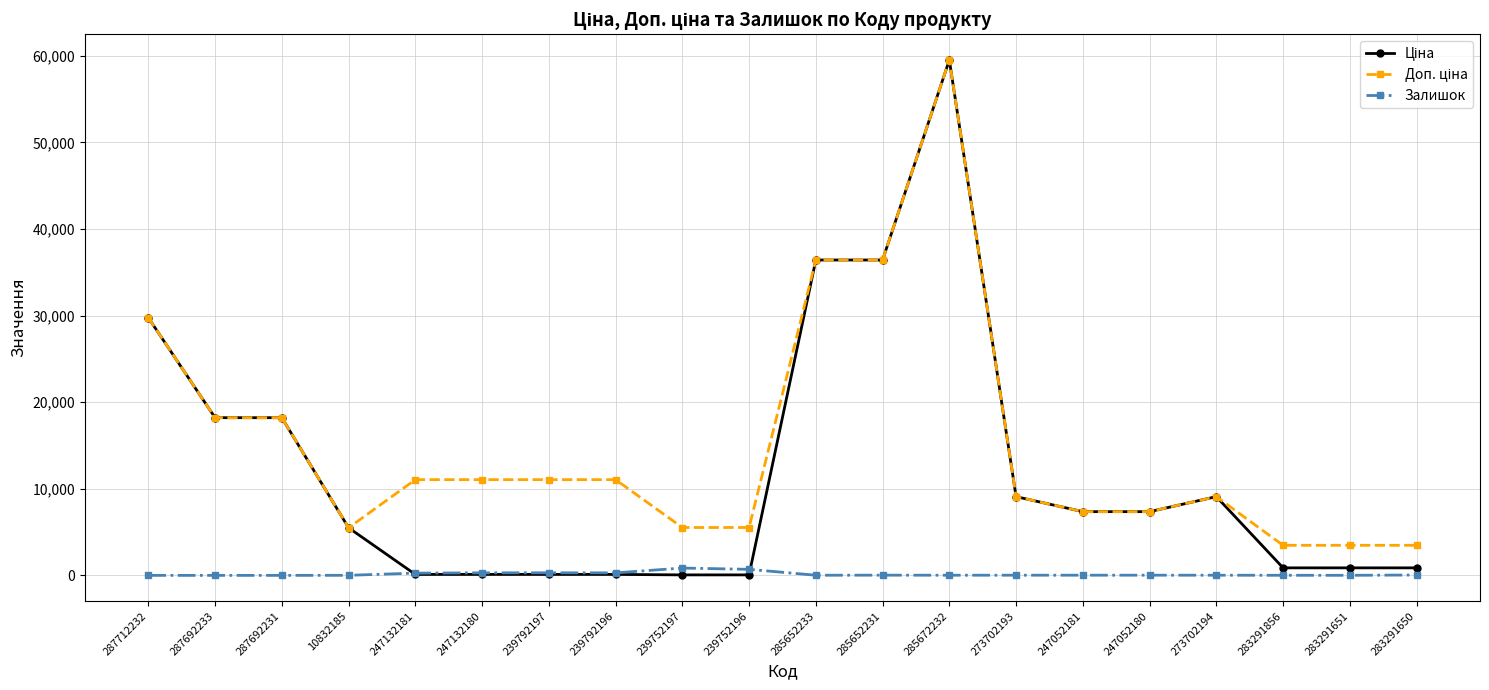

At which category is the sum across all series the highest?

285672232